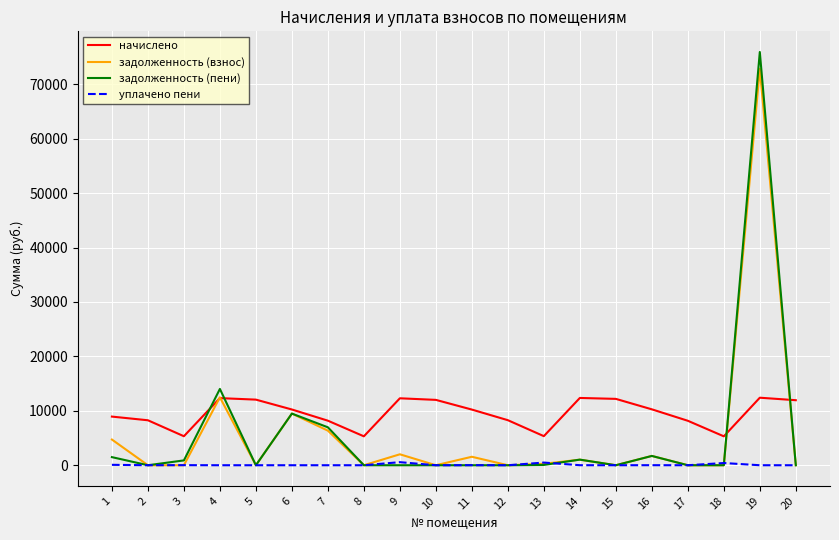

What is the difference between the highest and lowest values at 4?

14021.7